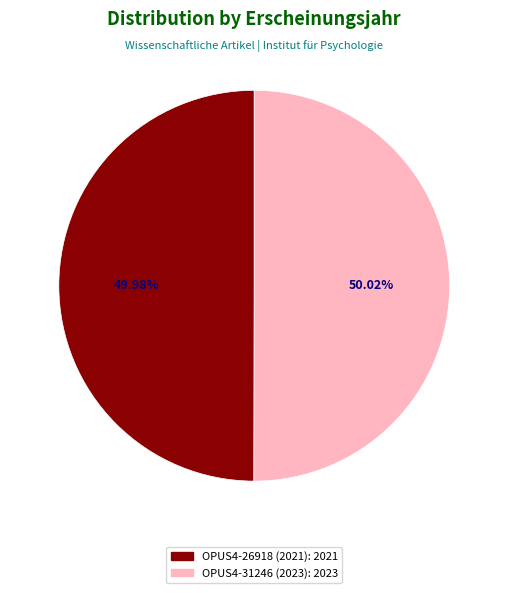

How many slices are in this pie chart?

2